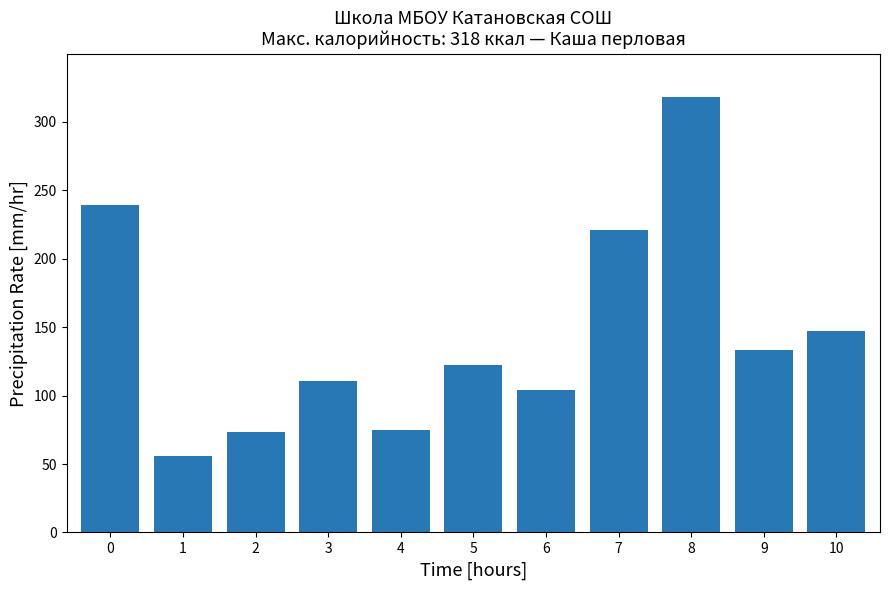

Reading right to left, extract all data points from this chart.

147.0	133.0	318.0	221.0	104.0	122.0	74.9	111.0	73.5	55.8	239.0